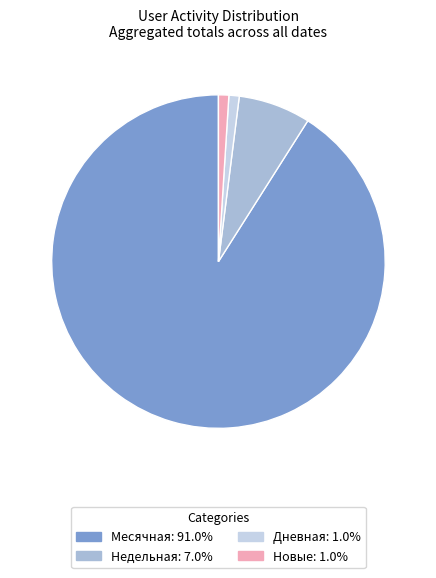

How many segments does this pie chart have?

4